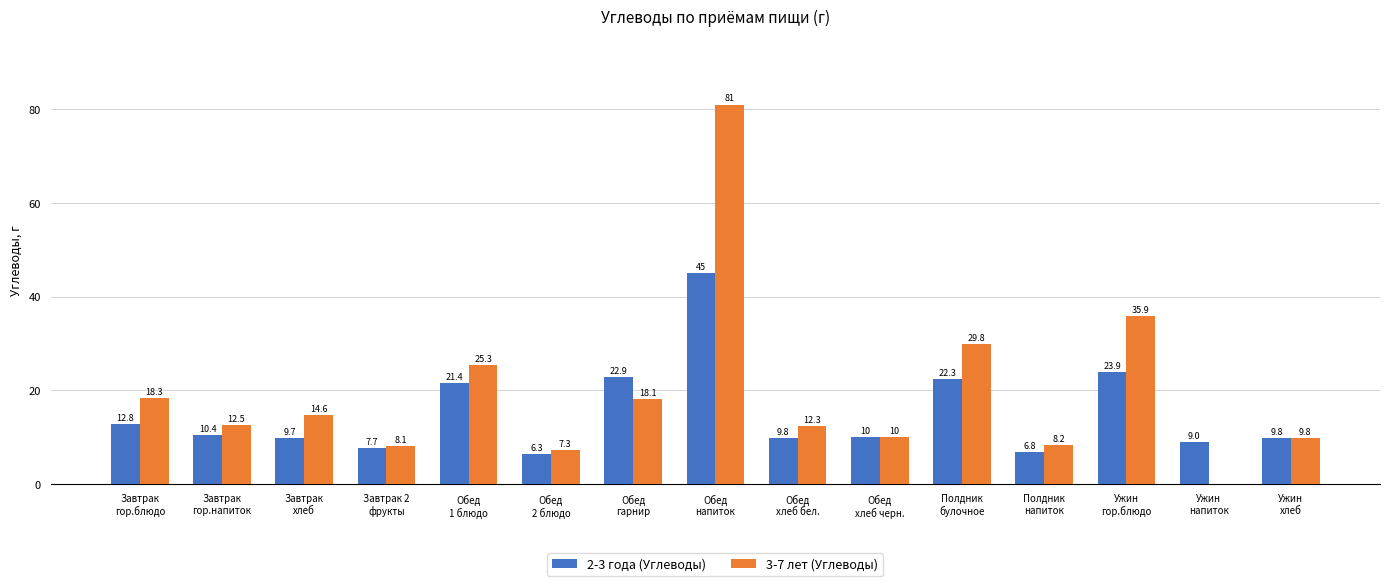

Reading left to right, transcribe all the data shown in this chart.

2-3 года (Углеводы): 12.8	10.4	9.7	7.7	21.4	6.3	22.9	45.0	9.8	10.0	22.3	6.8	23.9	9.0	9.8
3-7 лет (Углеводы): 18.3	12.5	14.6	8.1	25.3	7.3	18.1	81.0	12.3	10.0	29.8	8.2	35.9	0.0	9.8